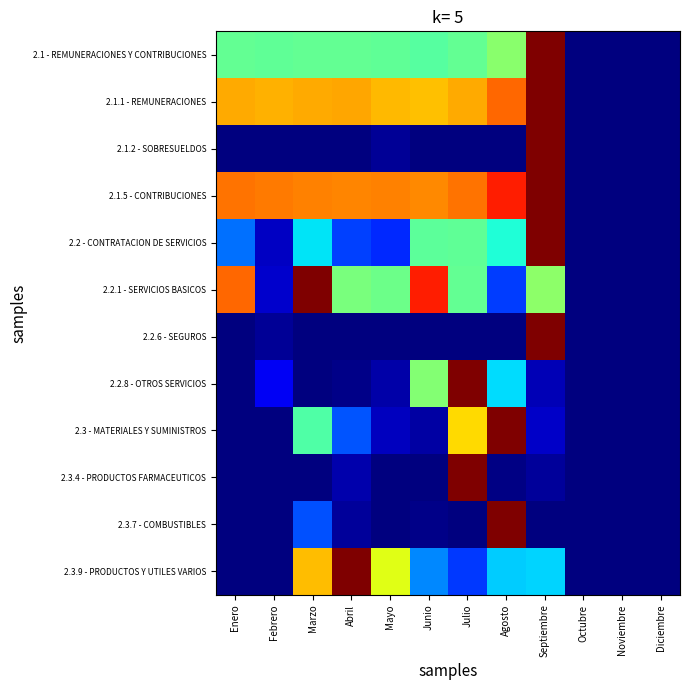

Reading right to left, list all the values displayed in this chart.

2.1 - REMUNERACIONES Y CONTRIBUCIONES: Diciembre=0.0	Noviembre=0.0	Octubre=0.0	Septiembre=1.0	Agosto=0.5	Julio=0.5	Junio=0.5	Mayo=0.5	Abril=0.5	Marzo=0.5	Febrero=0.5	Enero=0.5
2.1.1 - REMUNERACIONES: Diciembre=0.0	Noviembre=0.0	Octubre=0.0	Septiembre=1.0	Agosto=0.8	Julio=0.7	Junio=0.7	Mayo=0.7	Abril=0.7	Marzo=0.7	Febrero=0.7	Enero=0.7
2.1.2 - SOBRESUELDOS: Diciembre=0.0	Noviembre=0.0	Octubre=0.0	Septiembre=1.0	Agosto=0.0	Julio=0.0	Junio=0.0	Mayo=0.0	Abril=0.0	Marzo=0.0	Febrero=0.0	Enero=0.0
2.1.5 - CONTRIBUCIONES: Diciembre=0.0	Noviembre=0.0	Octubre=0.0	Septiembre=1.0	Agosto=0.9	Julio=0.8	Junio=0.8	Mayo=0.8	Abril=0.8	Marzo=0.8	Febrero=0.8	Enero=0.8
2.2 - CONTRATACION DE SERVICIOS: Diciembre=0.0	Noviembre=0.0	Octubre=0.0	Septiembre=1.0	Agosto=0.4	Julio=0.5	Junio=0.5	Mayo=0.2	Abril=0.2	Marzo=0.3	Febrero=0.1	Enero=0.2
2.2.1 - SERVICIOS BASICOS: Diciembre=0.0	Noviembre=0.0	Octubre=0.0	Septiembre=0.5	Agosto=0.2	Julio=0.5	Junio=0.9	Mayo=0.5	Abril=0.5	Marzo=1.0	Febrero=0.1	Enero=0.8
2.2.6 - SEGUROS: Diciembre=0.0	Noviembre=0.0	Octubre=0.0	Septiembre=1.0	Agosto=0.0	Julio=0.0	Junio=0.0	Mayo=0.0	Abril=0.0	Marzo=0.0	Febrero=0.0	Enero=0.0
2.2.8 - OTROS SERVICIOS: Diciembre=0.0	Noviembre=0.0	Octubre=0.0	Septiembre=0.1	Agosto=0.3	Julio=1.0	Junio=0.5	Mayo=0.0	Abril=0.0	Marzo=0.0	Febrero=0.1	Enero=0.0
2.3 - MATERIALES Y SUMINISTROS: Diciembre=0.0	Noviembre=0.0	Octubre=0.0	Septiembre=0.1	Agosto=1.0	Julio=0.7	Junio=0.0	Mayo=0.1	Abril=0.2	Marzo=0.4	Febrero=0.0	Enero=0.0
2.3.4 - PRODUCTOS FARMACEUTICOS: Diciembre=0.0	Noviembre=0.0	Octubre=0.0	Septiembre=0.0	Agosto=0.0	Julio=1.0	Junio=0.0	Mayo=0.0	Abril=0.0	Marzo=0.0	Febrero=0.0	Enero=0.0
2.3.7 - COMBUSTIBLES: Diciembre=0.0	Noviembre=0.0	Octubre=0.0	Septiembre=0.0	Agosto=1.0	Julio=0.0	Junio=0.0	Mayo=0.0	Abril=0.0	Marzo=0.2	Febrero=0.0	Enero=0.0
2.3.9 - PRODUCTOS Y UTILES VARIOS: Diciembre=0.0	Noviembre=0.0	Octubre=0.0	Septiembre=0.3	Agosto=0.3	Julio=0.2	Junio=0.3	Mayo=0.6	Abril=1.0	Marzo=0.7	Febrero=0.0	Enero=0.0